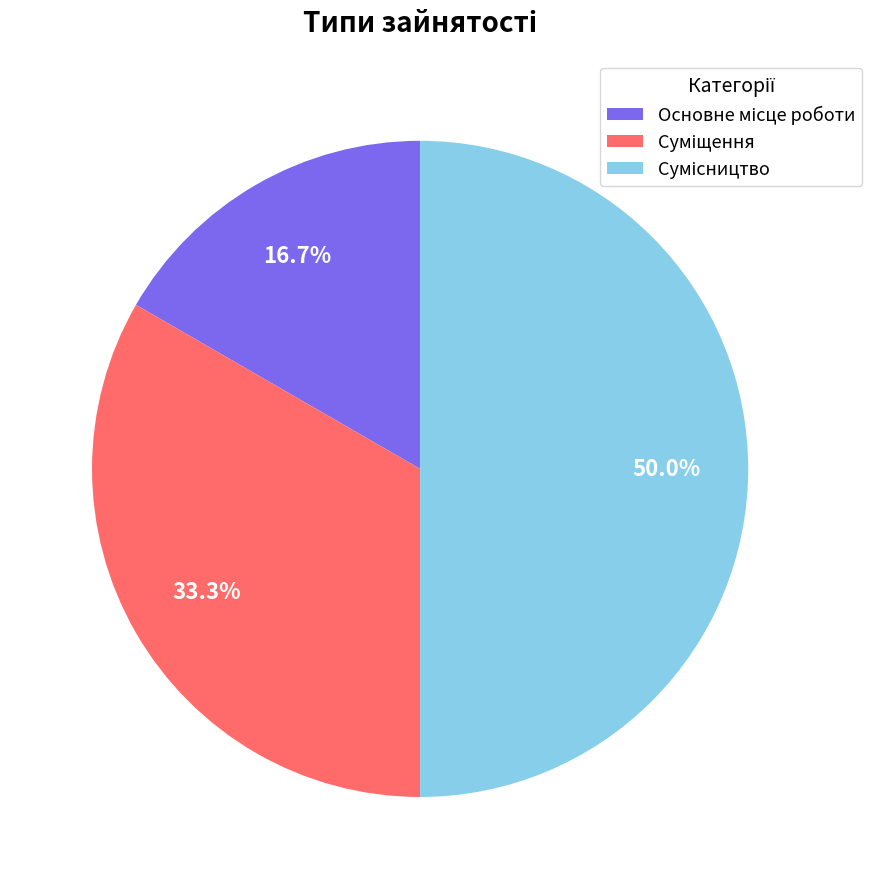

The Суміщення slice represents 44% of the pie. True or false?

False